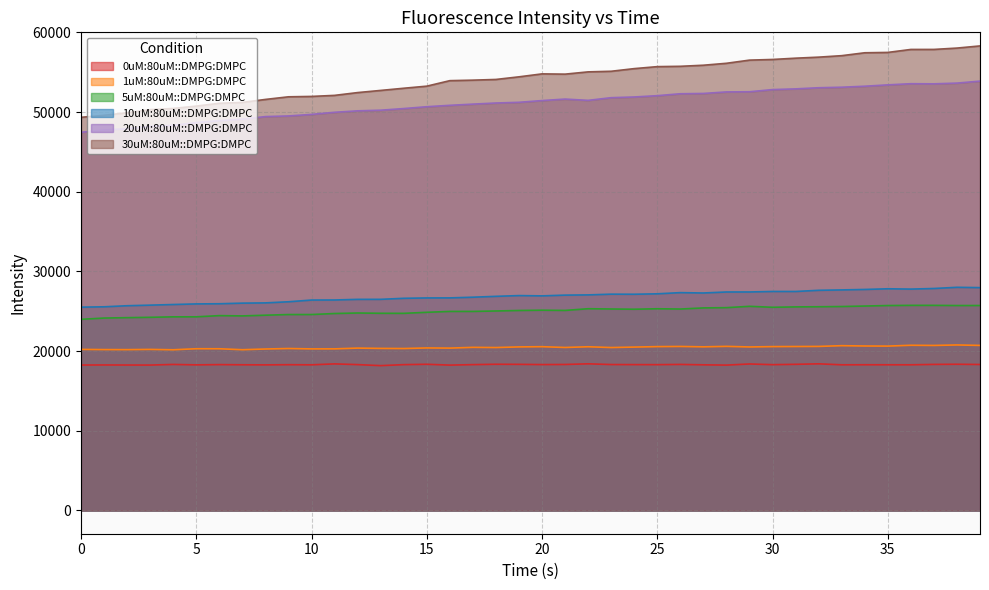

Between 17 and 34, which series saw the biggest shift?

30uM:80uM::DMPG:DMPC